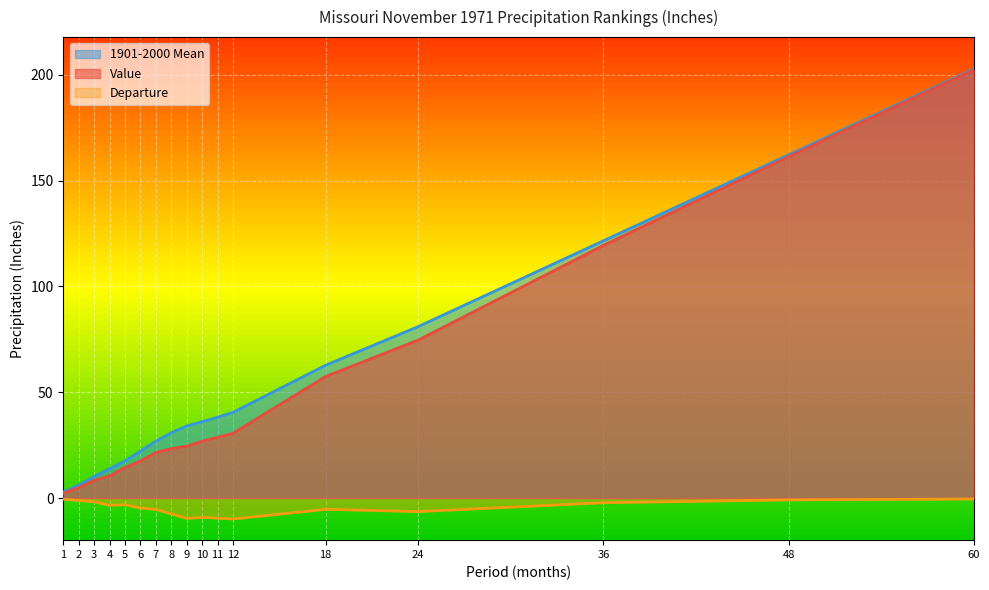

What is the value of the Value point at the 3rd from the left?

8.4